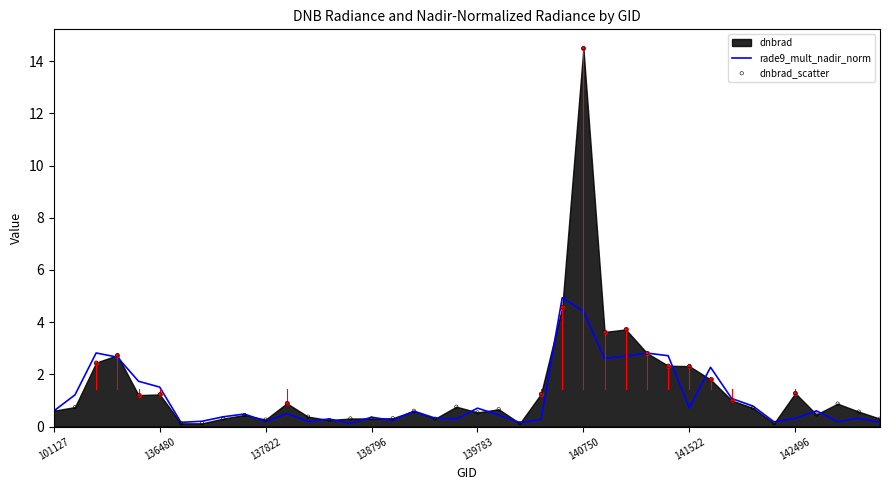

Is the value of dnbrad_scatter at 21 greater than the value of rade9_mult_nadir_norm at 101127?

Yes